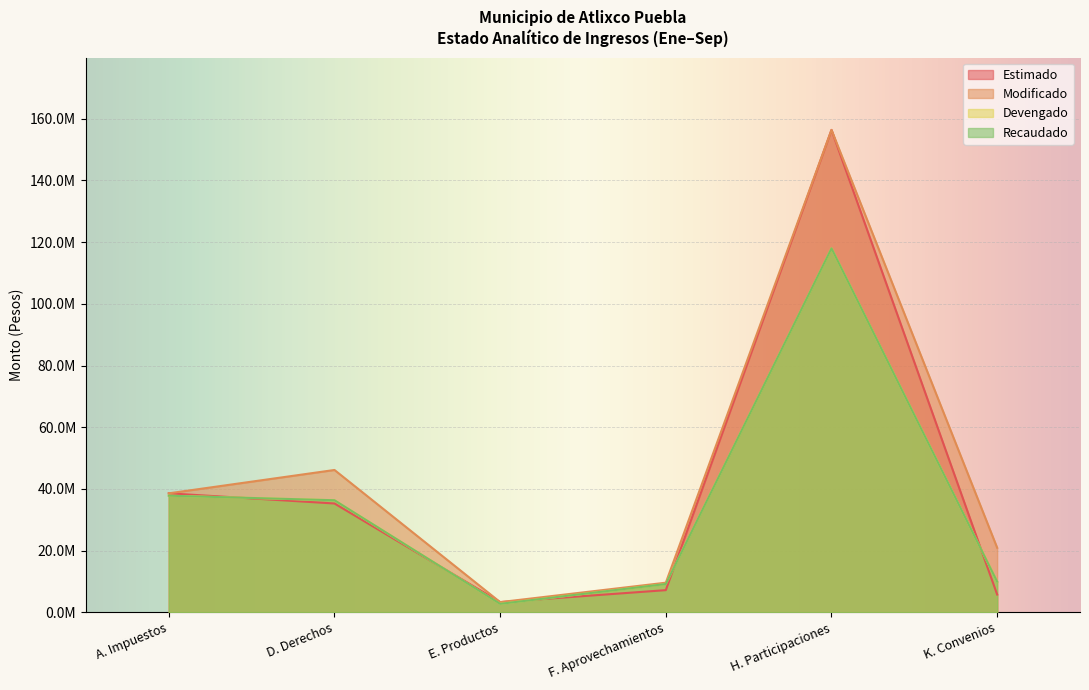

The value of Devengado at E. Productos is 2737830.0. True or false?

True